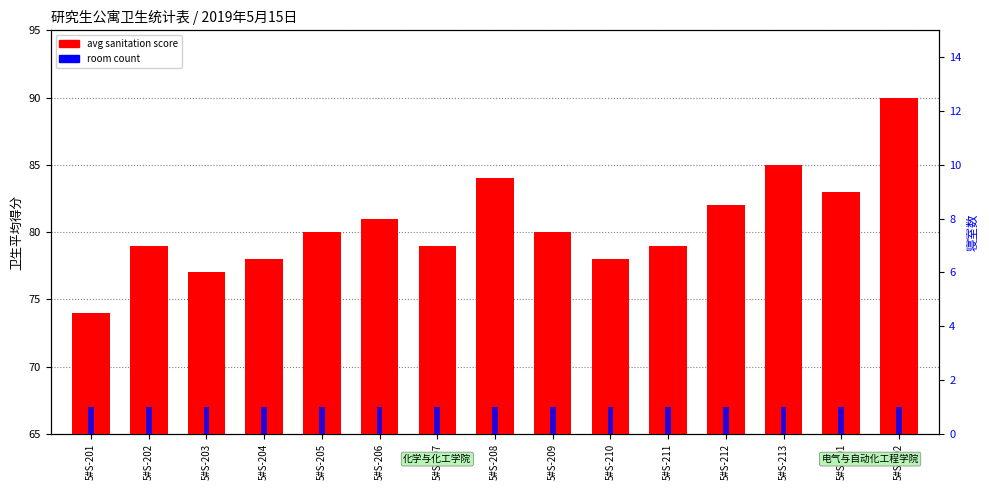

At how many categories does at least one series exceed 6?

15